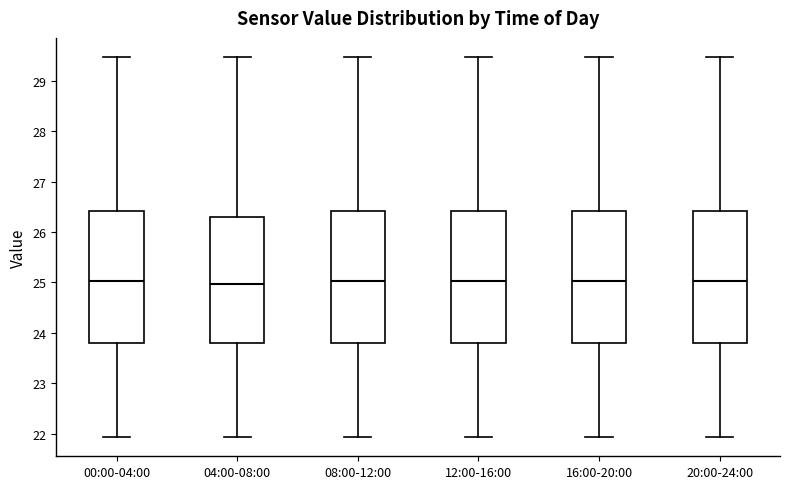

Reading left to right, read every box against the y-axis: the position of its median line, the range the box covers, and the ends of its whiskers. The values are not printed on the chart, so give them approximately, as read against the axis.

00:00-04:00: median 25.0, box 23.8 to 26.4, whiskers 21.9 to 29.5
04:00-08:00: median 25.0, box 23.8 to 26.3, whiskers 21.9 to 29.5
08:00-12:00: median 25.0, box 23.8 to 26.4, whiskers 21.9 to 29.5
12:00-16:00: median 25.0, box 23.8 to 26.4, whiskers 21.9 to 29.5
16:00-20:00: median 25.0, box 23.8 to 26.4, whiskers 21.9 to 29.5
20:00-24:00: median 25.0, box 23.8 to 26.4, whiskers 21.9 to 29.5